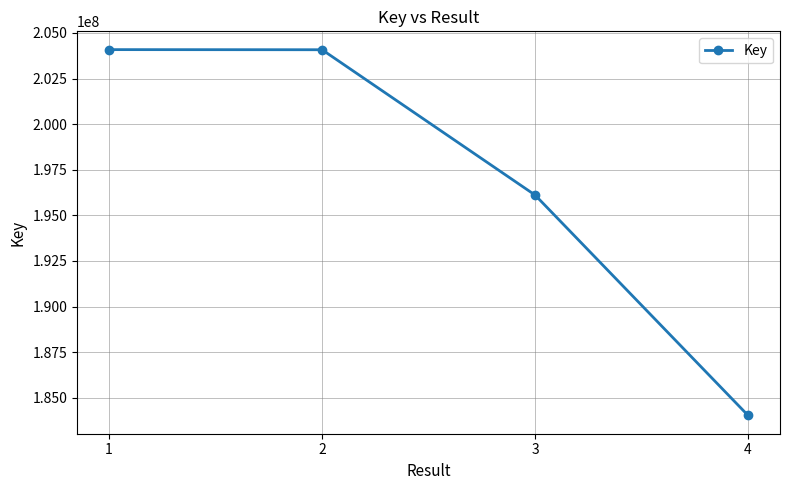

The value at 3 is 196111386. True or false?

True